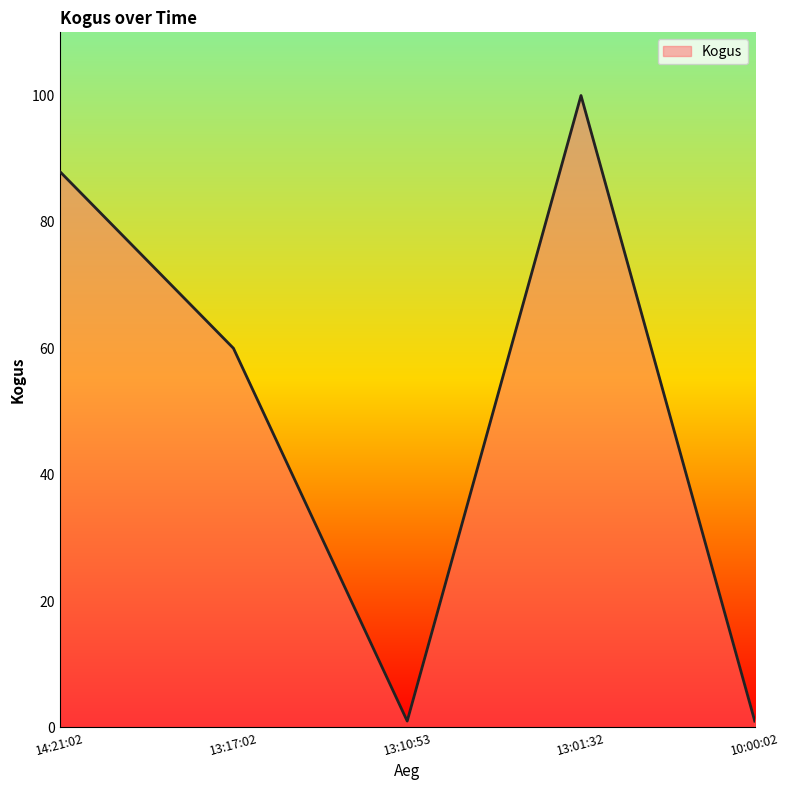

The chart shows a value of 149 at 13:01:32. True or false?

False